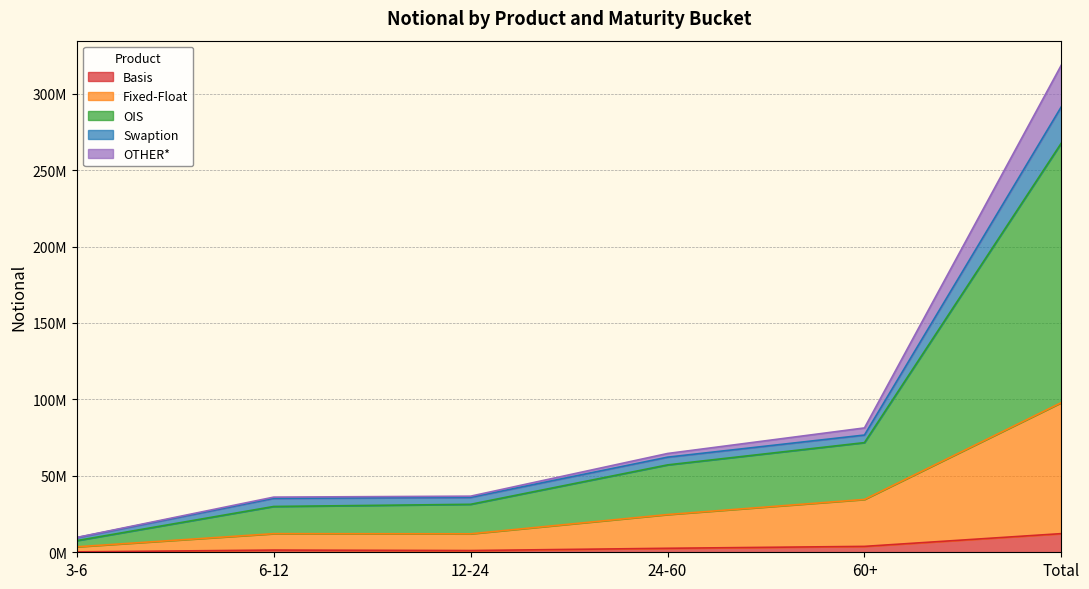

At which label does Basis first exceed 2611736?

60+